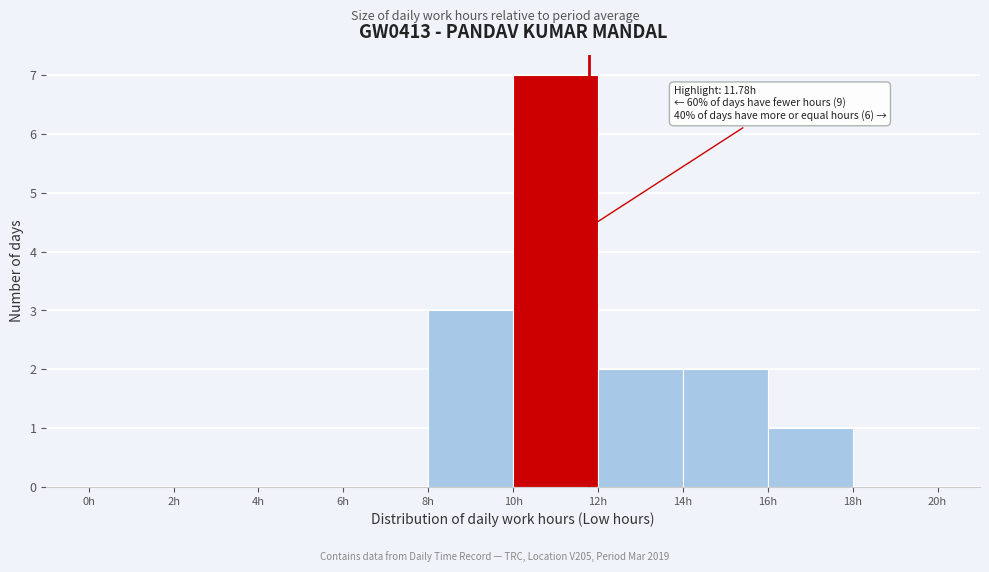

Over which range of the x-axis is the bar tallest?

10 to 12